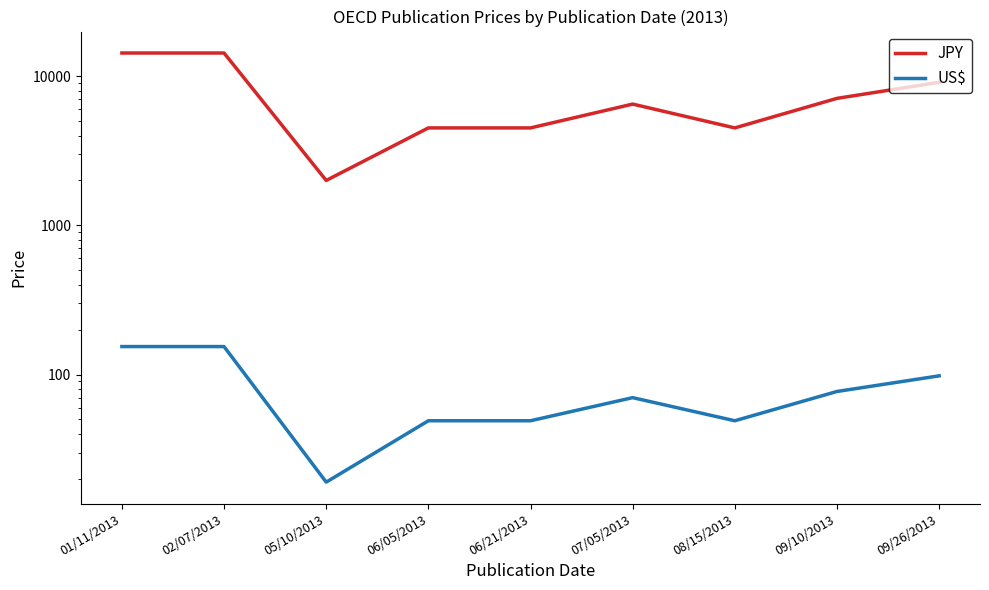

What is the label of the 5th point from the right?

06/21/2013